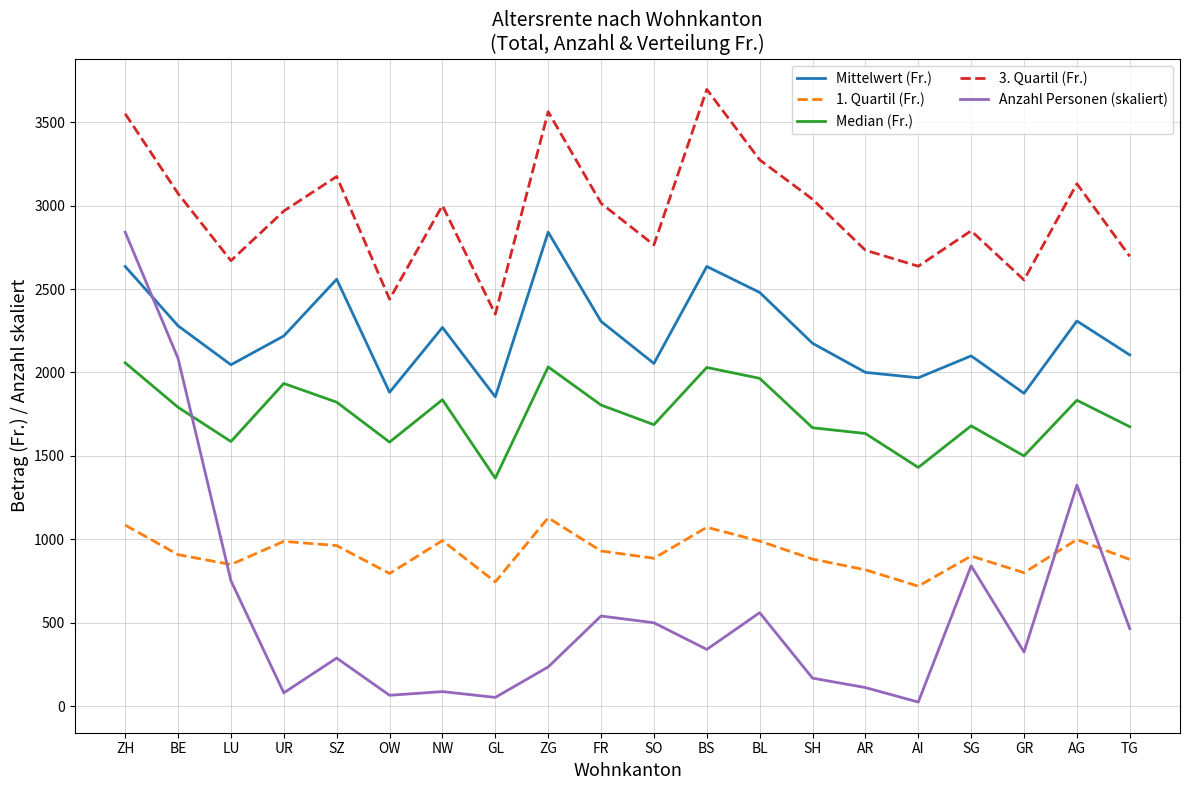

What is the difference between the highest and lowest values at BS?

3354.9